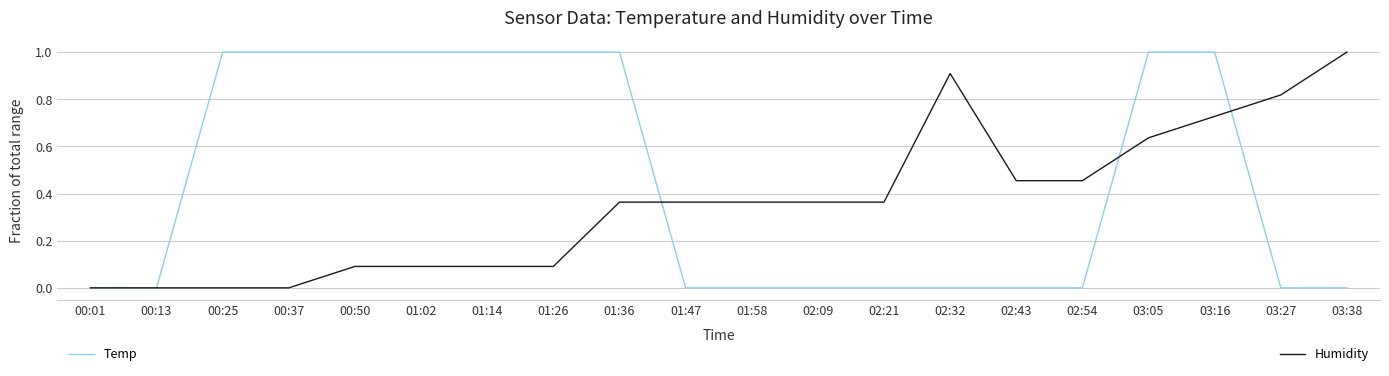

What is the maximum value shown in the chart?

1.0